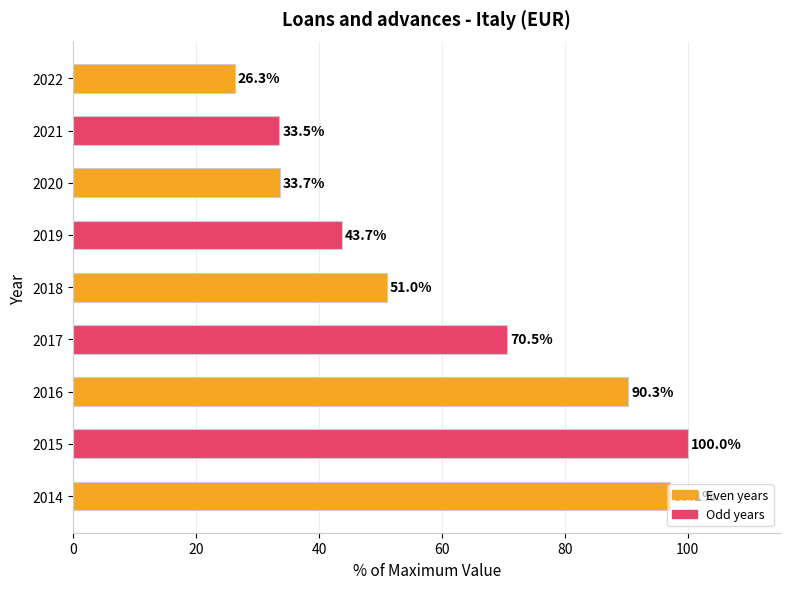

True or false: the data shows 43.7 at 2019.

True